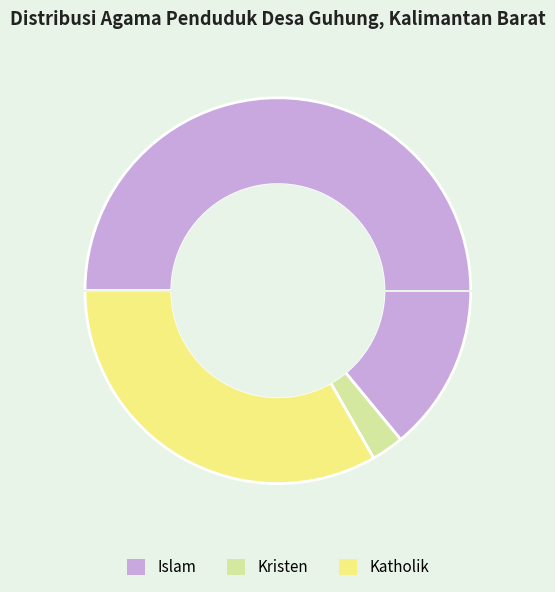

Does any single category account for the majority?

Yes